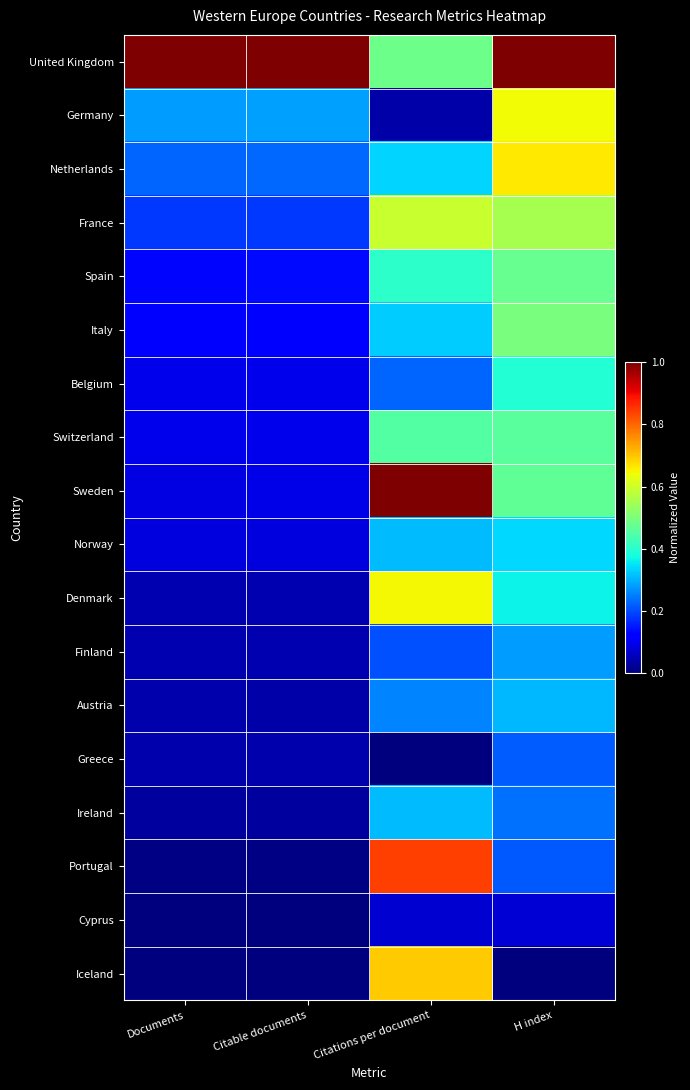

Which has a higher value, Documents or H index?

Documents